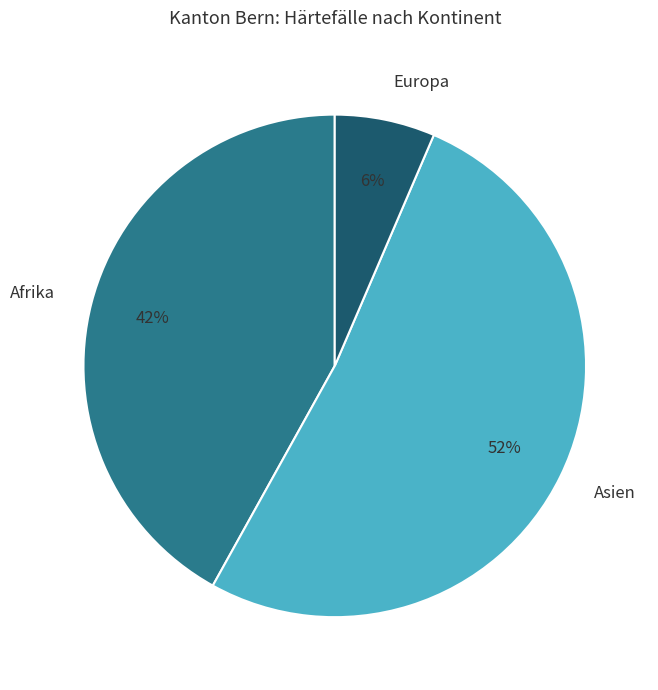

To the nearest percent, what portion does Europa represent?

6%